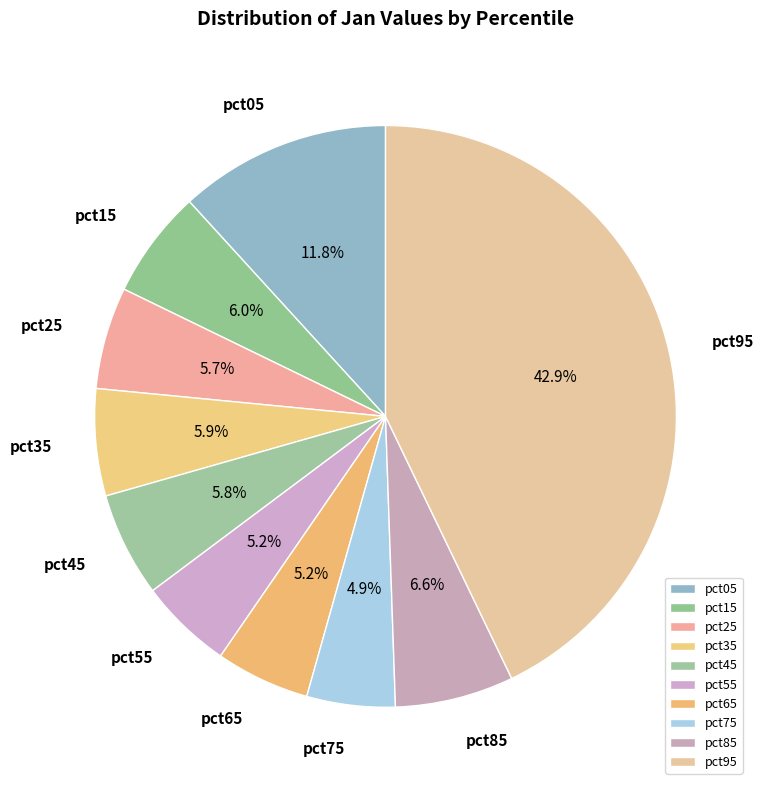

Which category has the biggest portion of the pie?

pct95